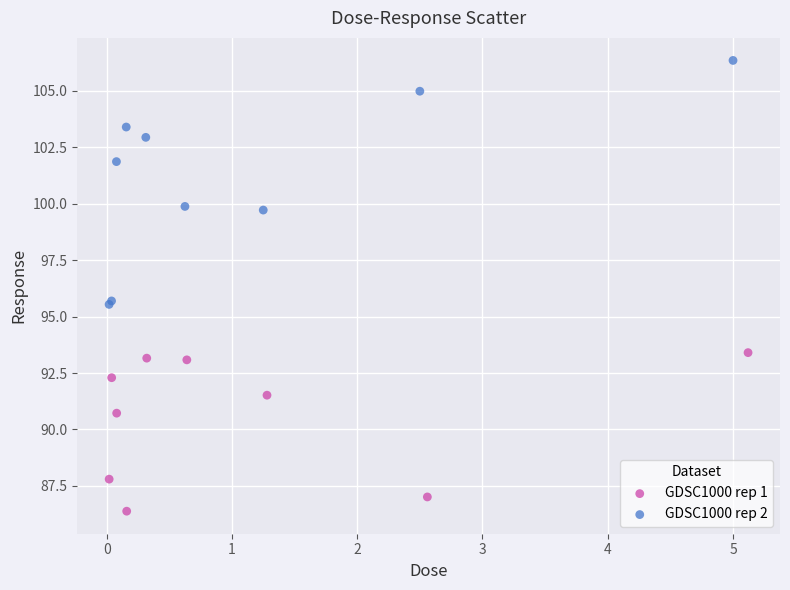

Which series contains the highest Y value?

GDSC1000 rep 2